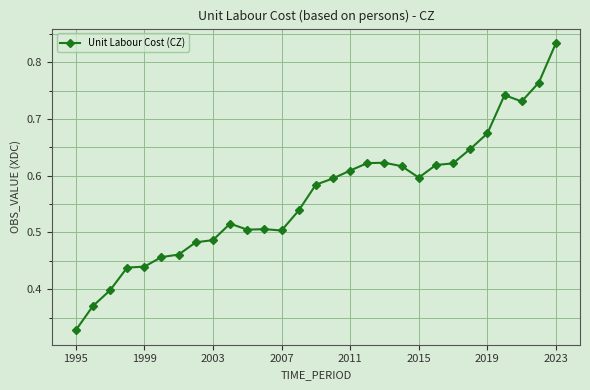

How many values are between 0 and 1?

29